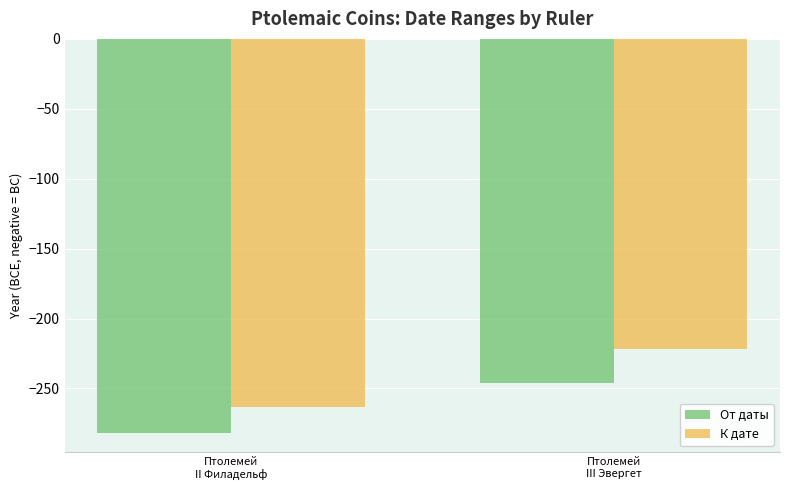

What is the difference between the maximum and minimum values in the От даты series?

35.6